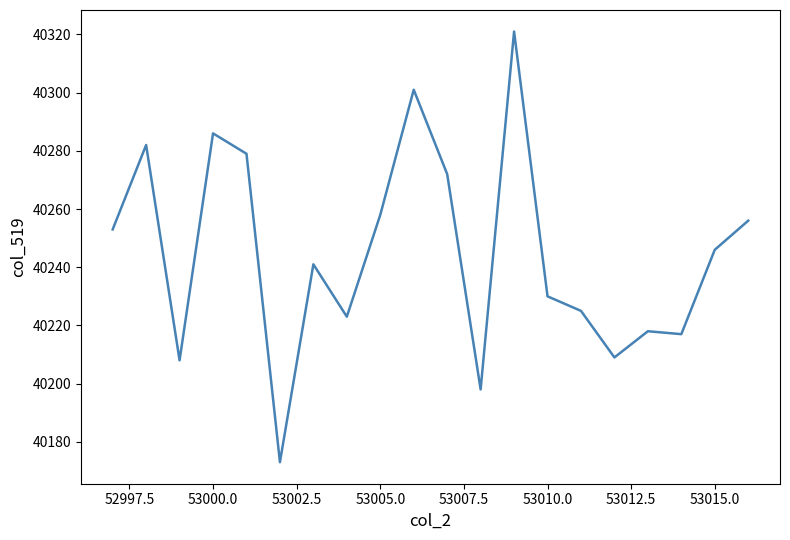

What is the greatest value displayed?

40321